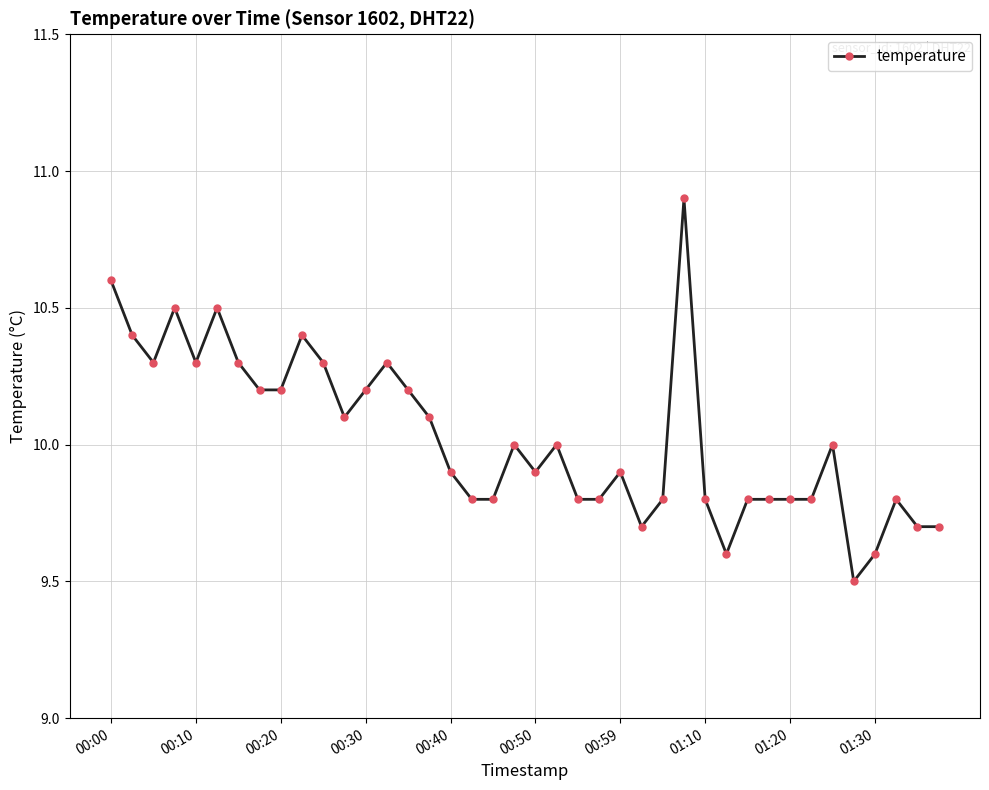

True or false: the data has more than 0 interior local peaks.

True